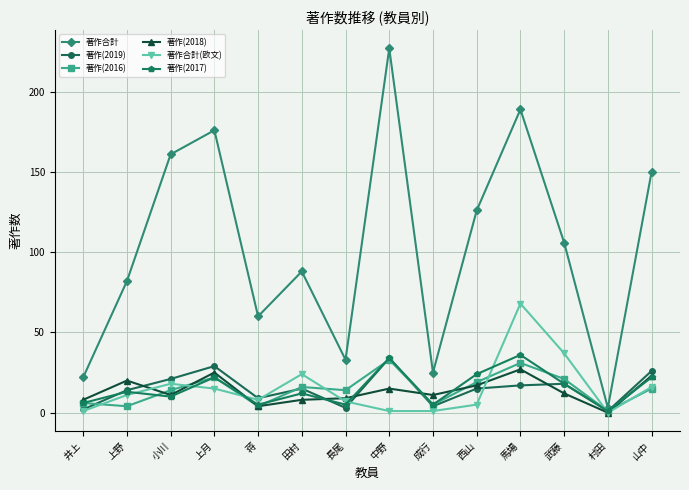

What value does the 著作合計(欧文) series have at 武藤, to the nearest 5?

35